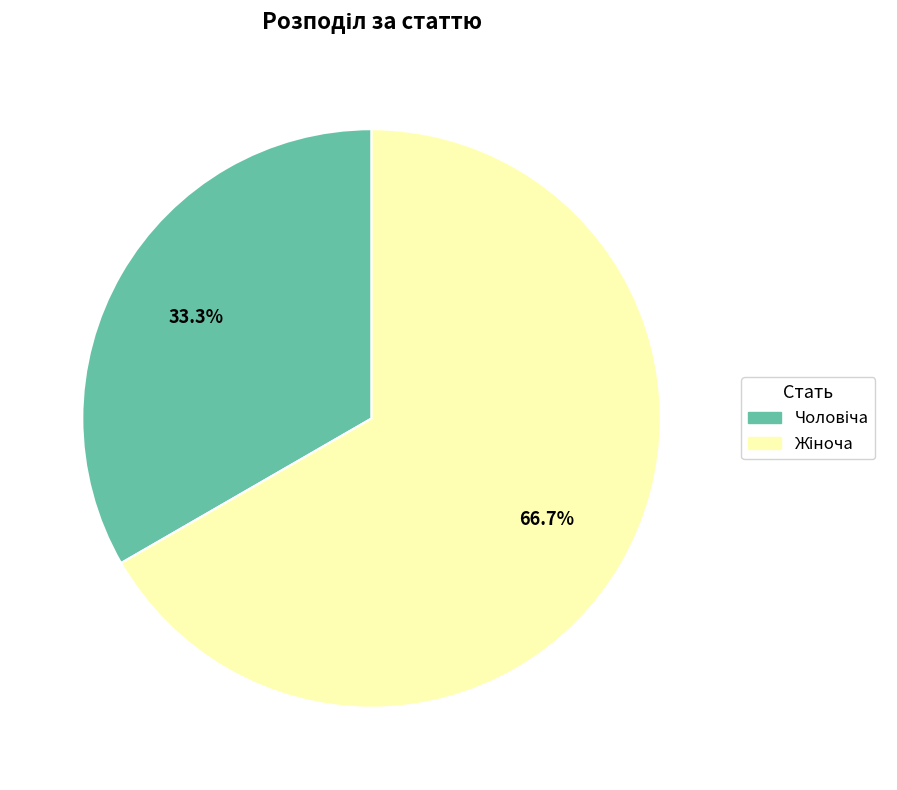

Count the number of slices in the pie.

2